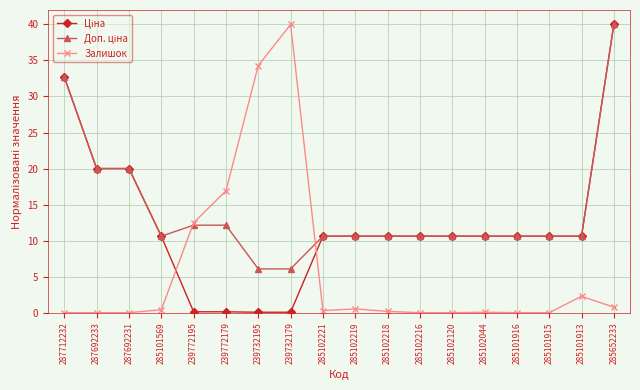

What is the label of the 10th point from the left?

285102219